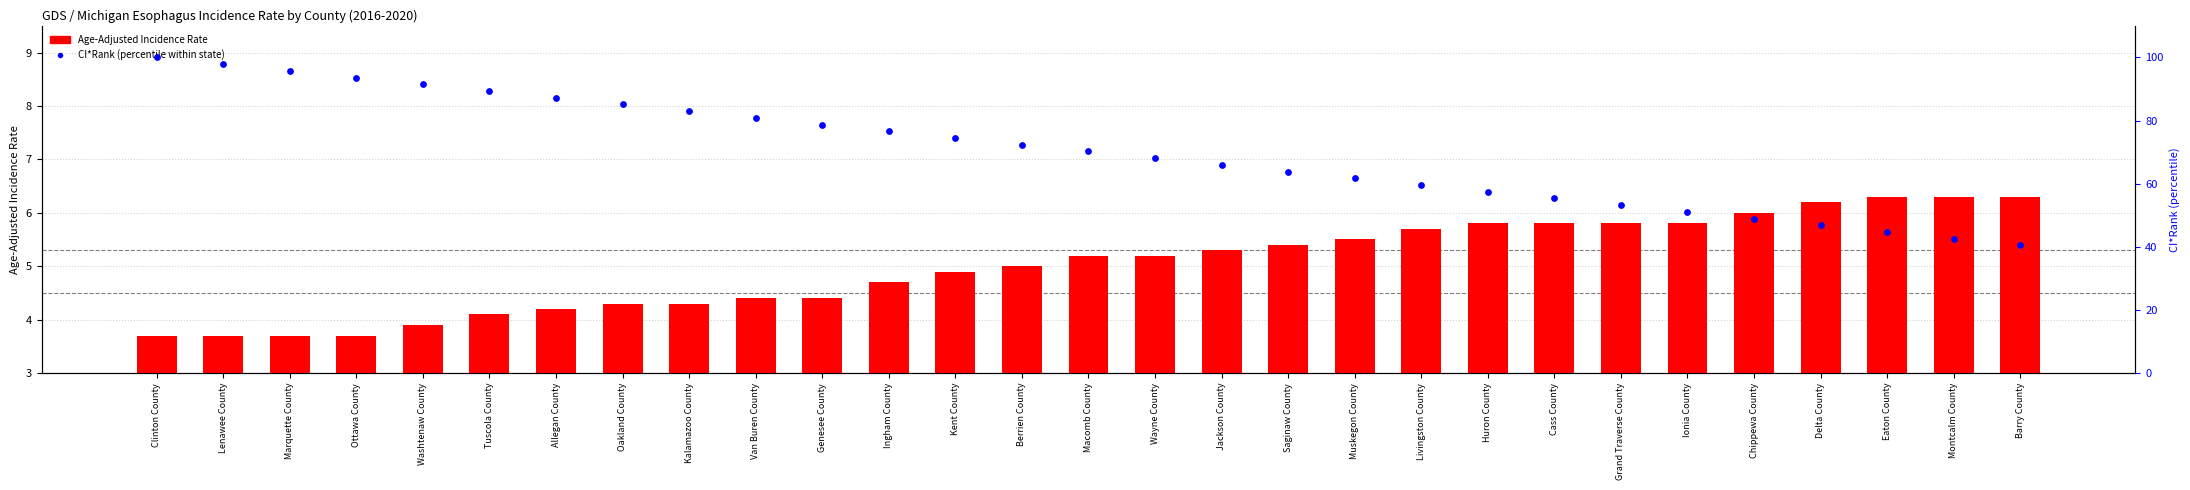

What are all the series names shown in the legend?

Age-Adjusted Incidence Rate, CI*Rank (percentile within state)